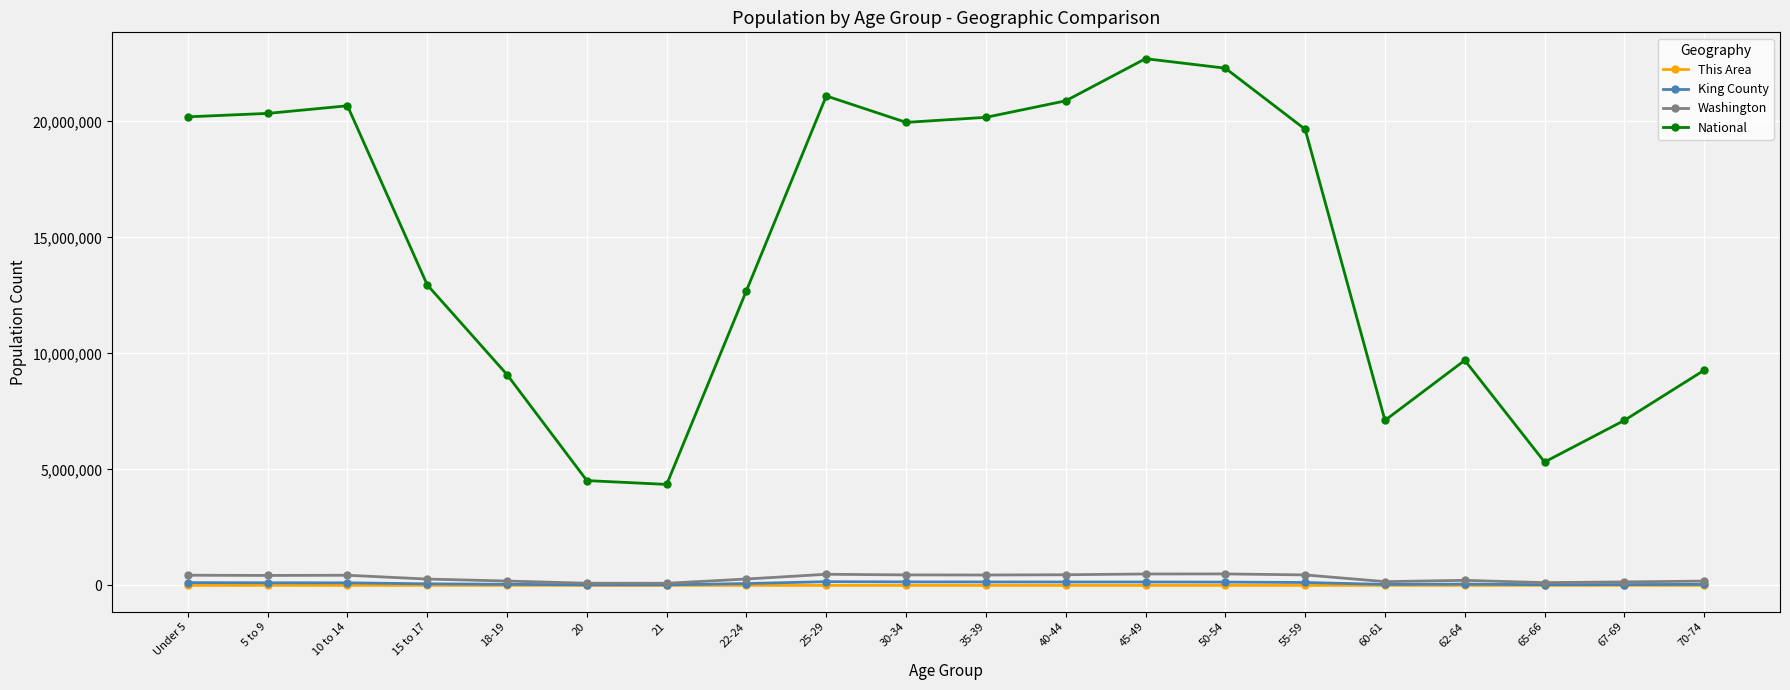

How many categories are shown in the chart?

20